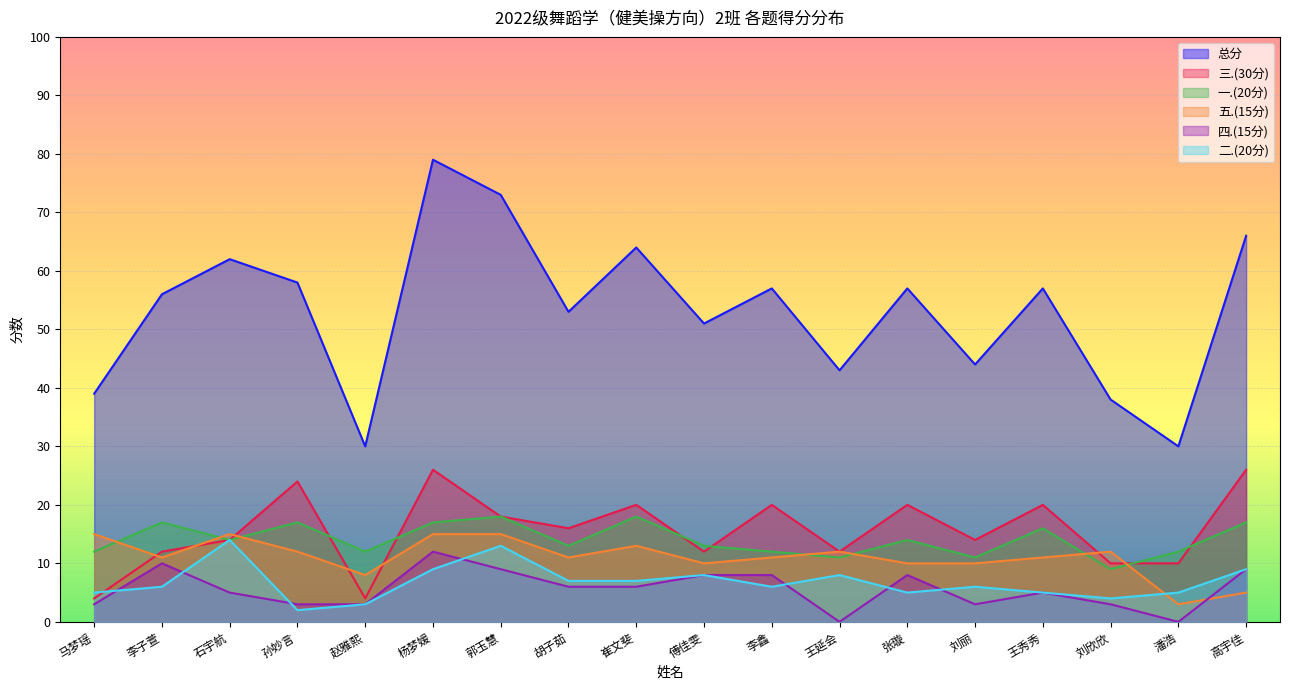

How many intersections are there between 三.(30分) and 二.(20分)?

1